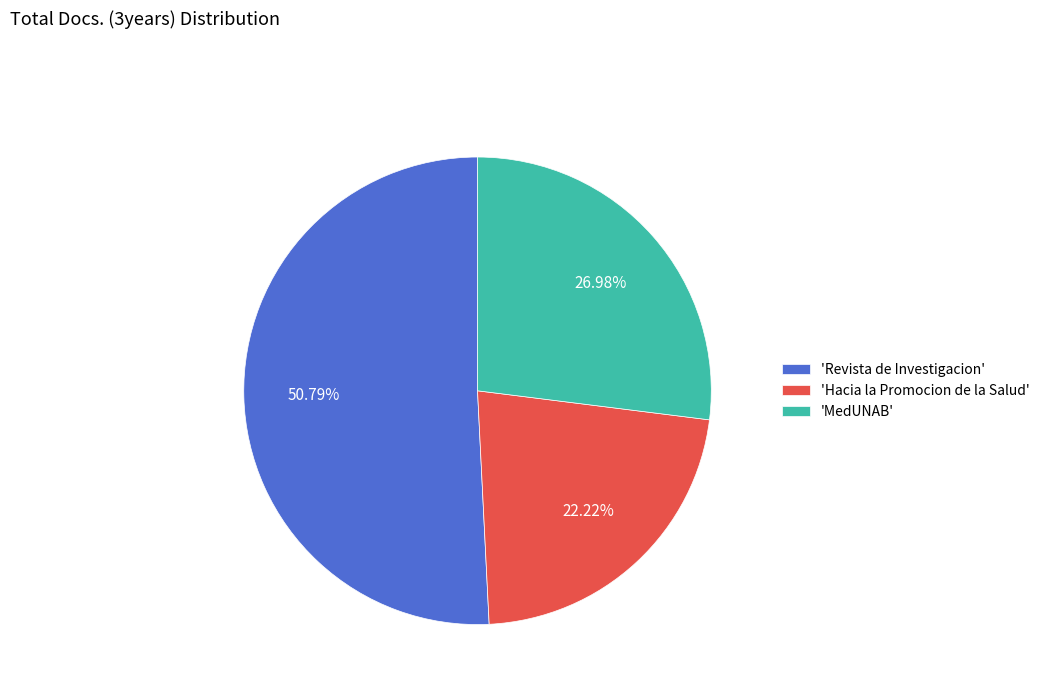

How many slices are in this pie chart?

3